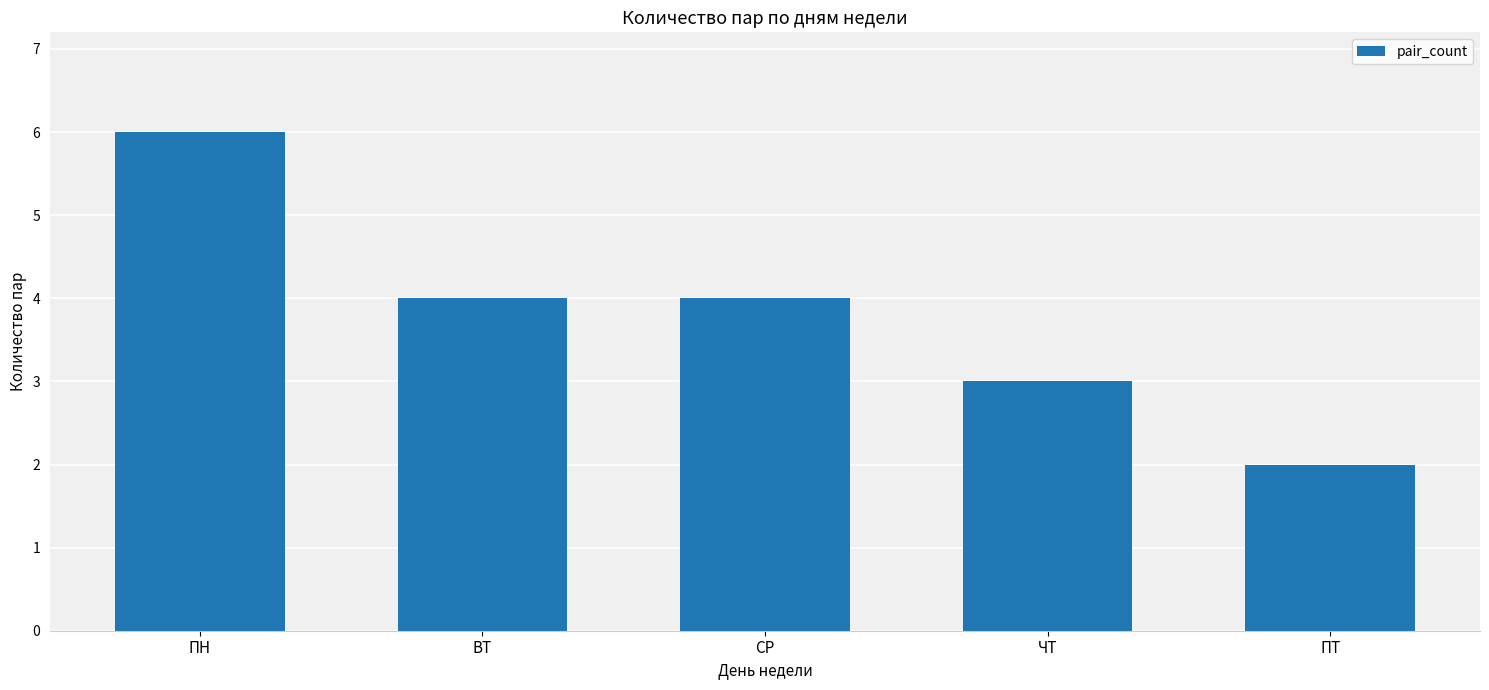

Which has a higher value, СР or ПТ?

СР